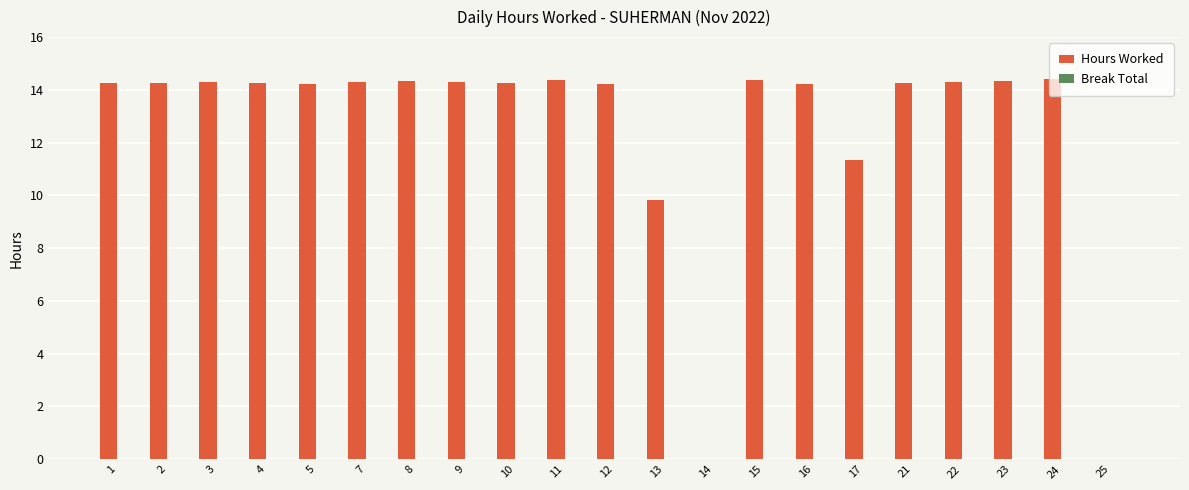

True or false: the data shows 14.3 at 4.

True